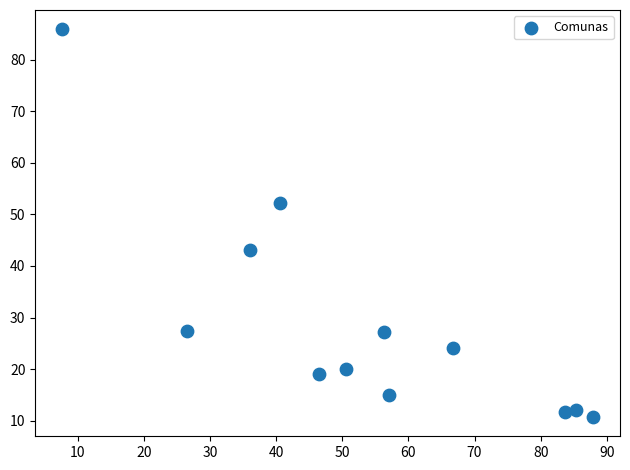

What is the average X value?

53.7